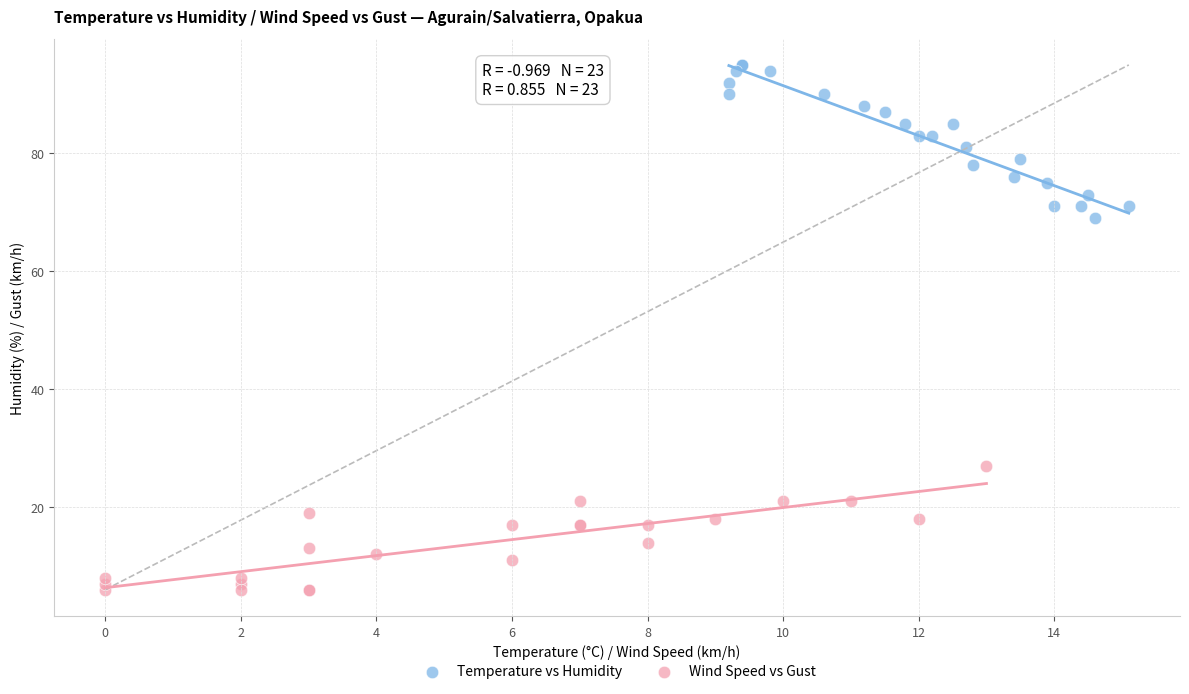

Which series has the widest spread of Y values?

Temperature vs Humidity